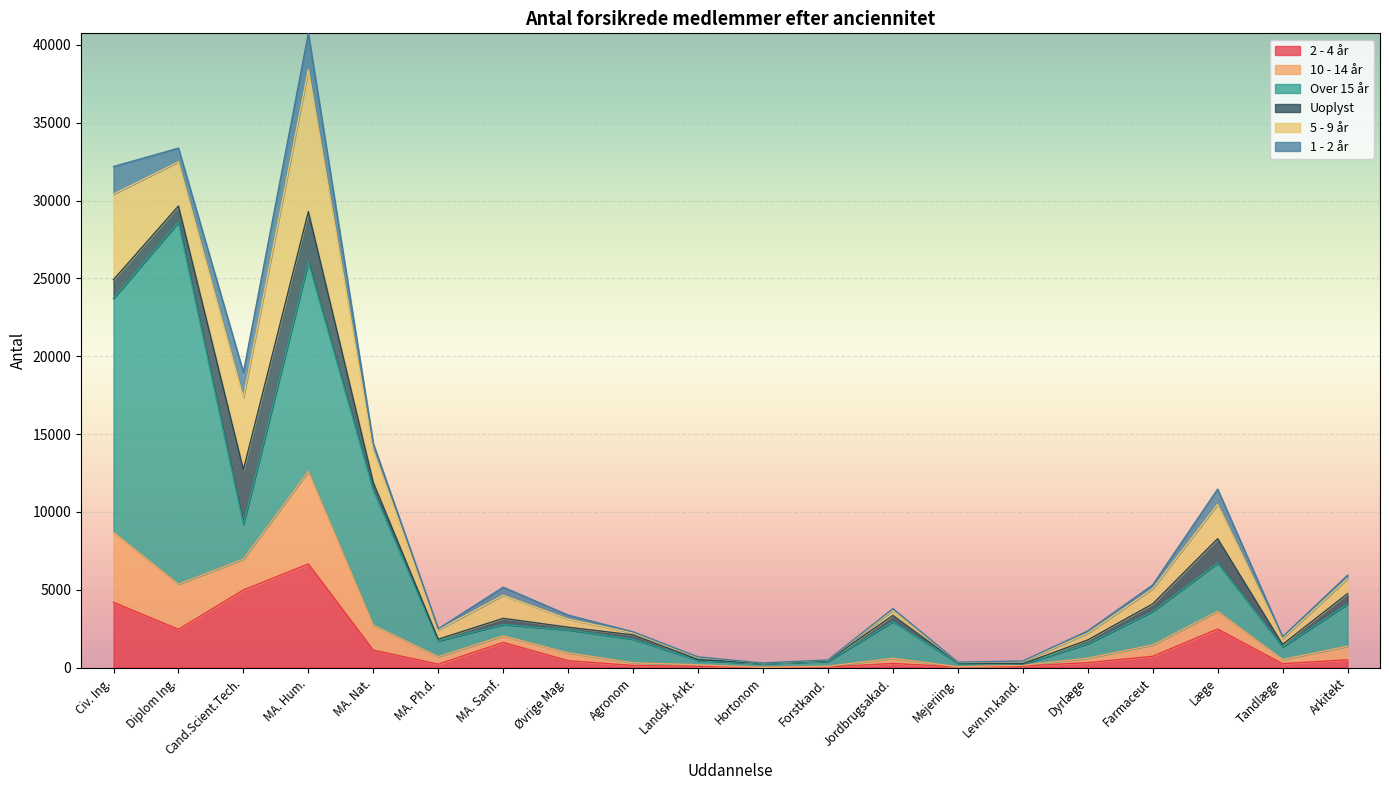

Between Tandlæge and Agronom, which is larger?

Tandlæge